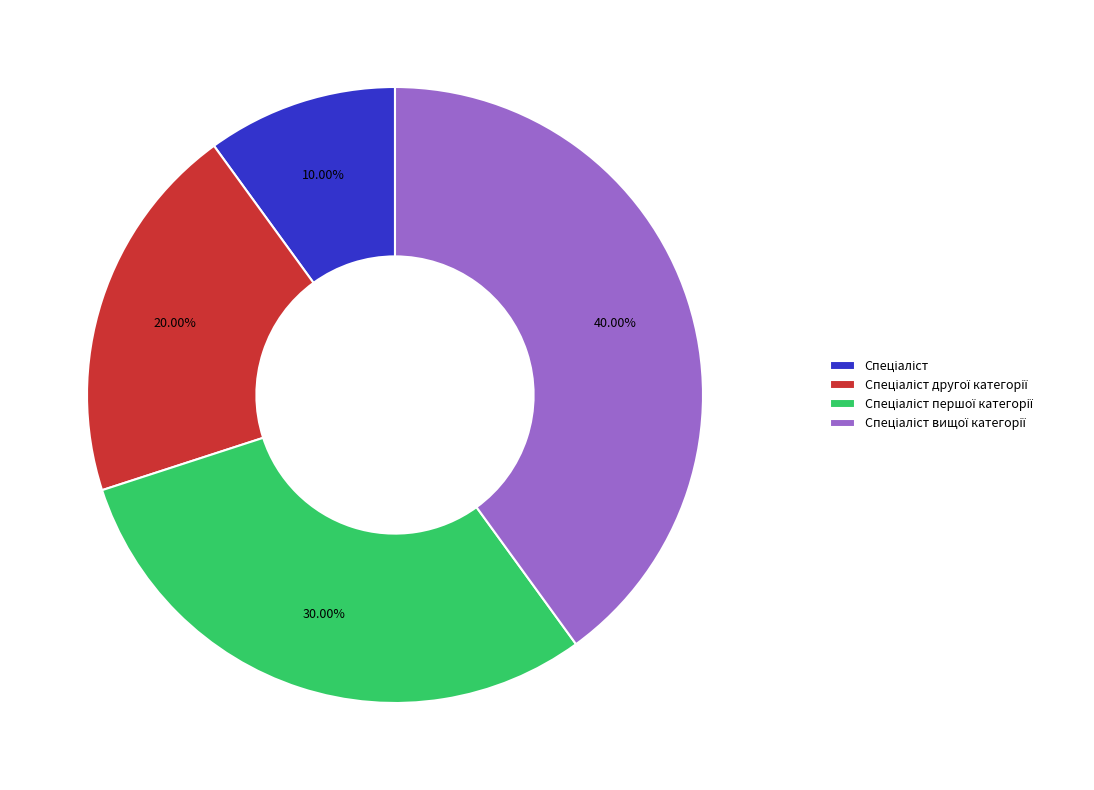

Is there a majority slice in this chart?

No